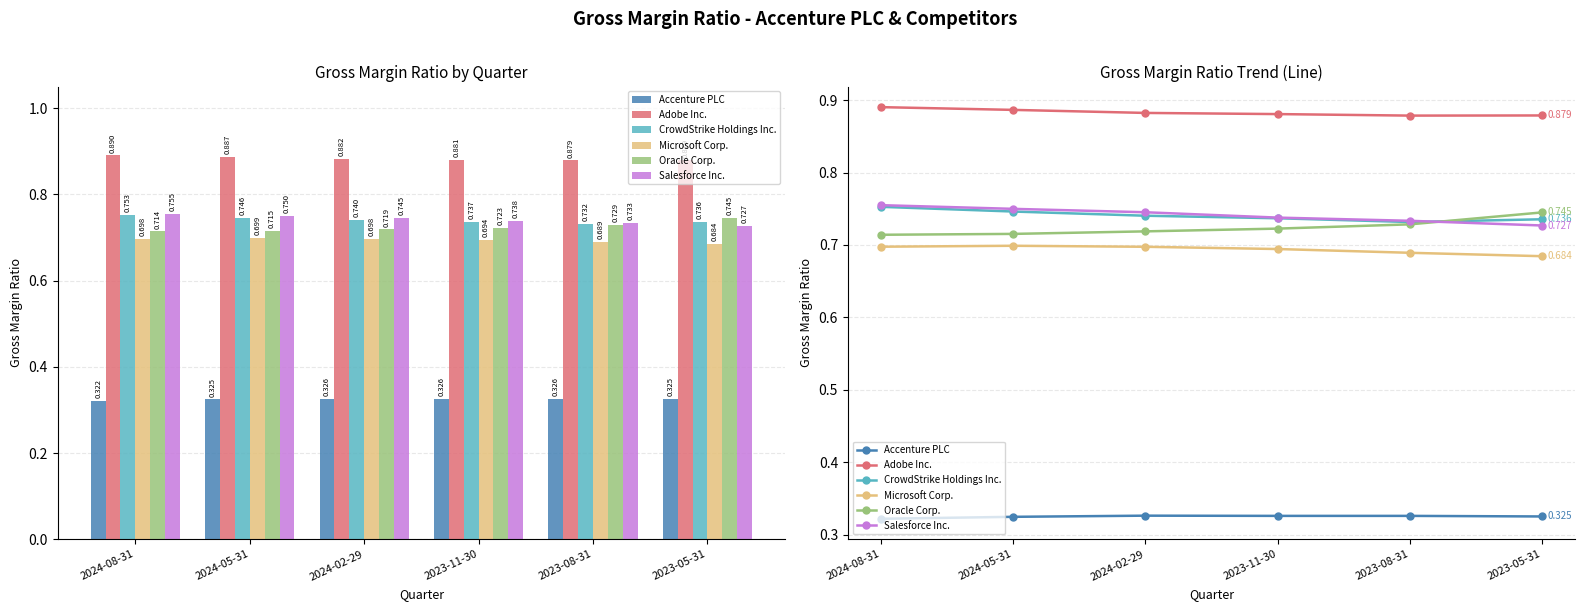

Rank the series by their maximum value, from highest to lowest.

Adobe Inc., Salesforce Inc., CrowdStrike Holdings Inc., Oracle Corp., Microsoft Corp., Accenture PLC